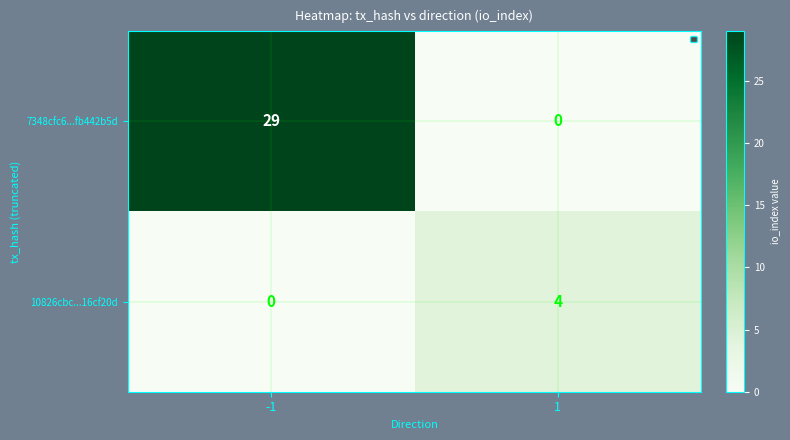

The 7348cfc6...fb442b5d series shows 0 at 1. True or false?

True